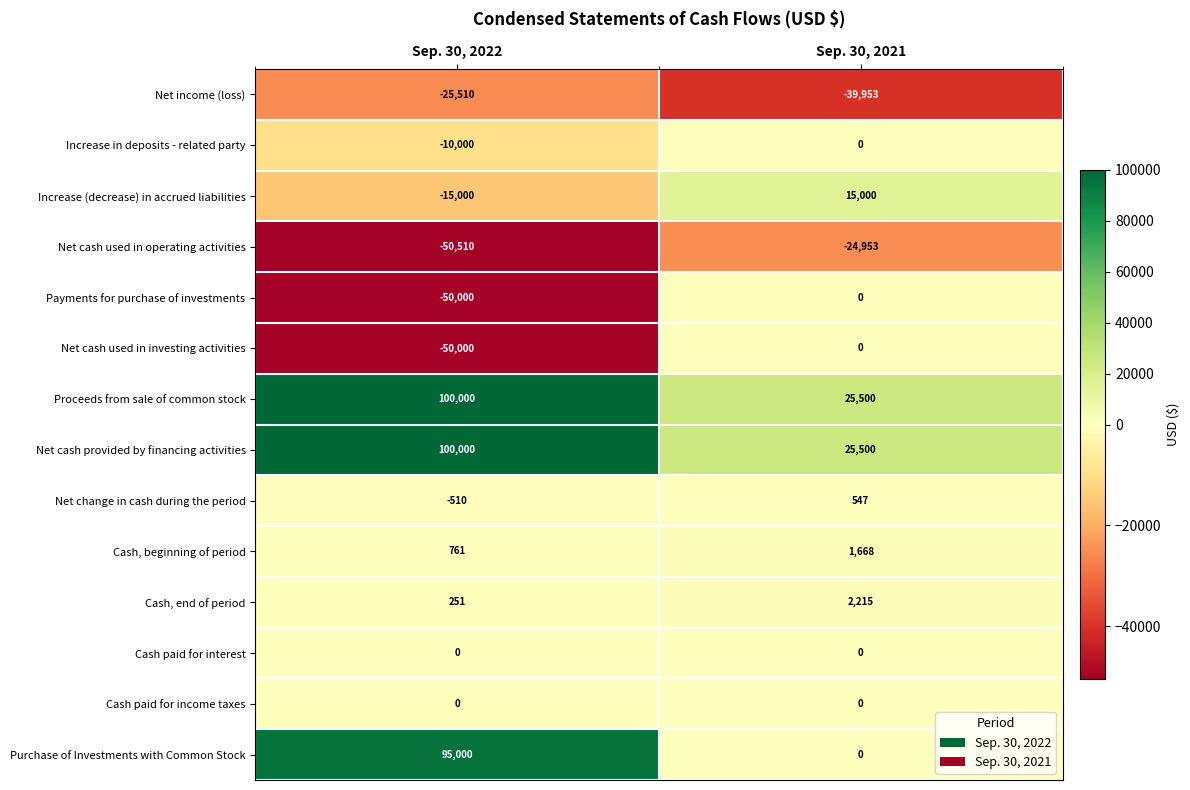

Rank the categories by Proceeds from sale of common stock value from highest to lowest.

Sep. 30, 2022, Sep. 30, 2021